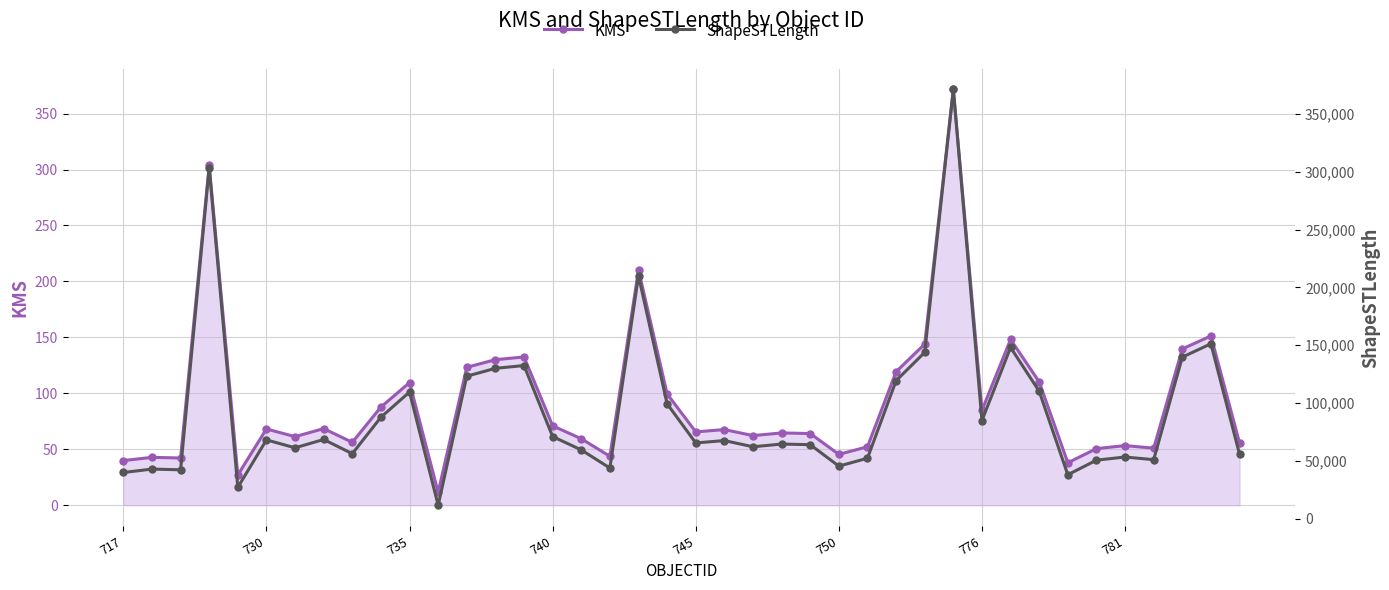

True or false: KMS has more than 2 points higher than both neighbors.

True